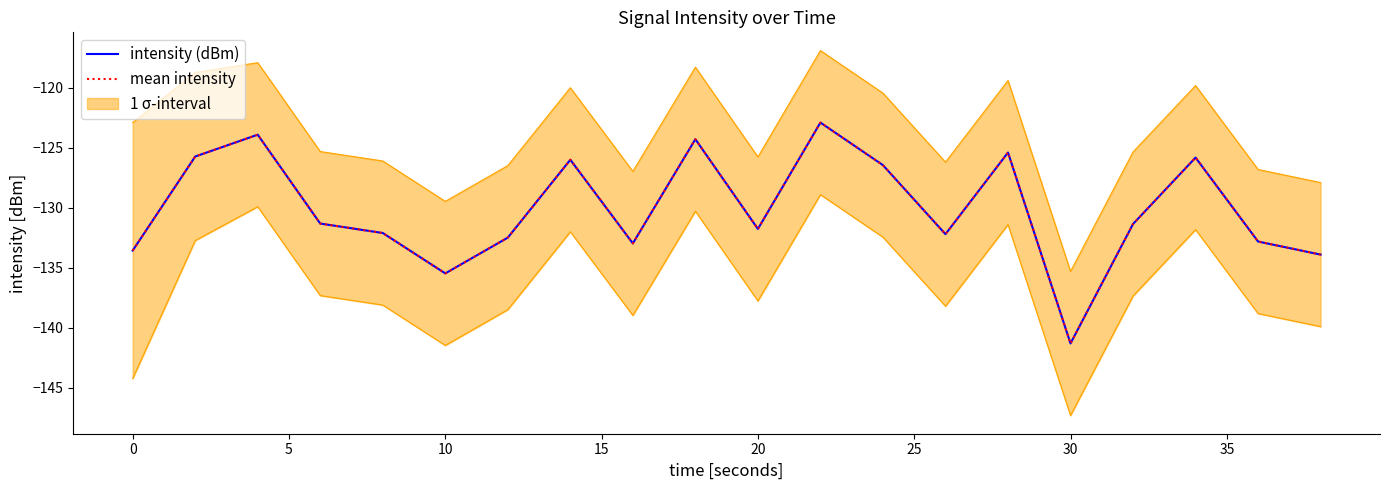

What is the highest value of the intensity (dBm) series?

-122.9